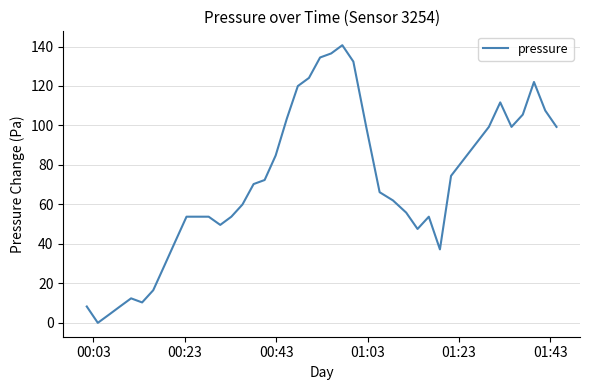

What is the sum of all values?

2814.9